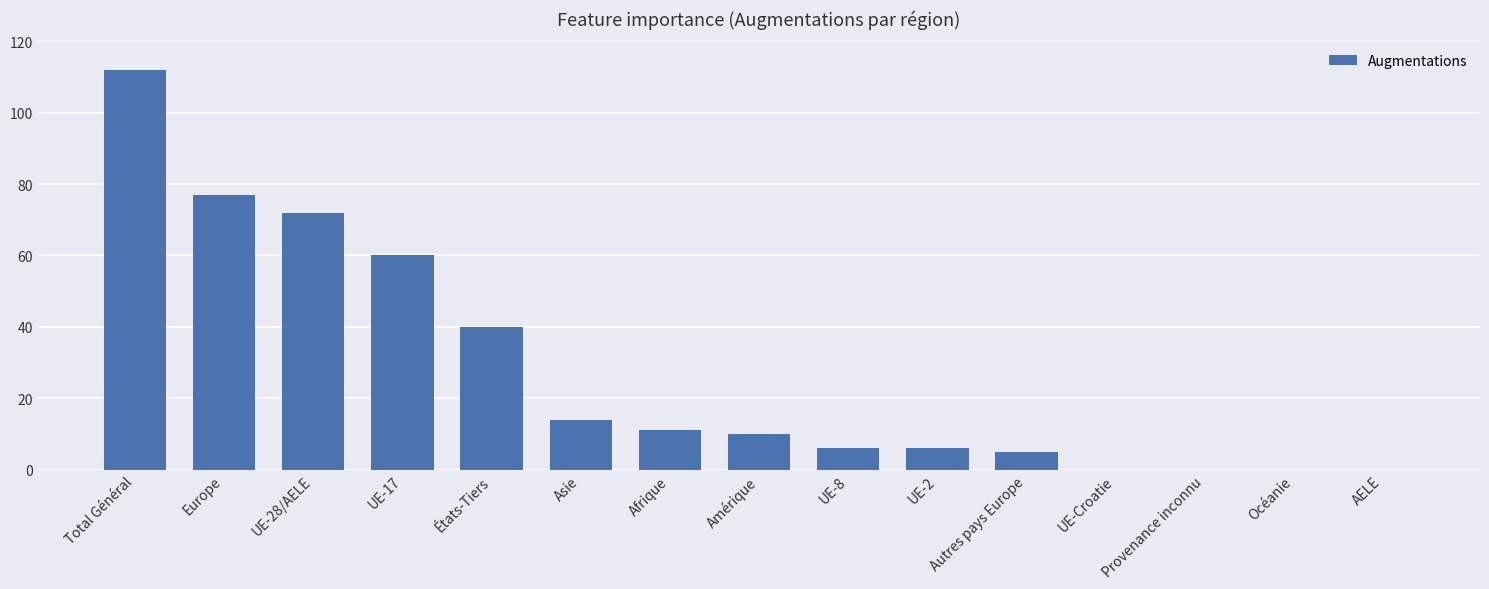

What is the sum of the values at UE-28/AELE and UE-Croatie?

72